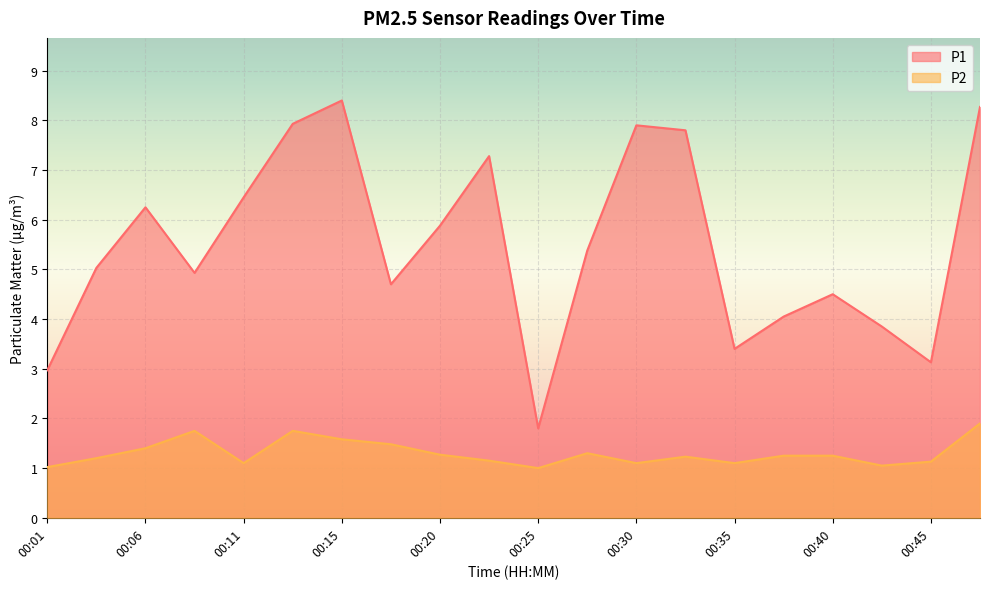

What are all the series names shown in the legend?

P1, P2